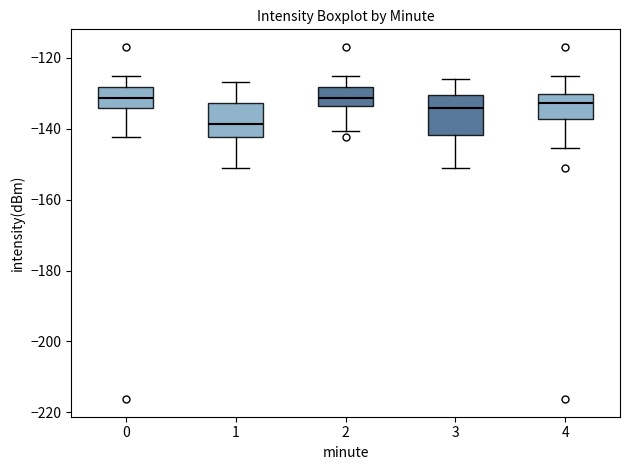

Where does the lower whisker of the box at x = 1 end on the y-axis? The values are not printed on the chart, so give them approximately, as read against the axis.

-152